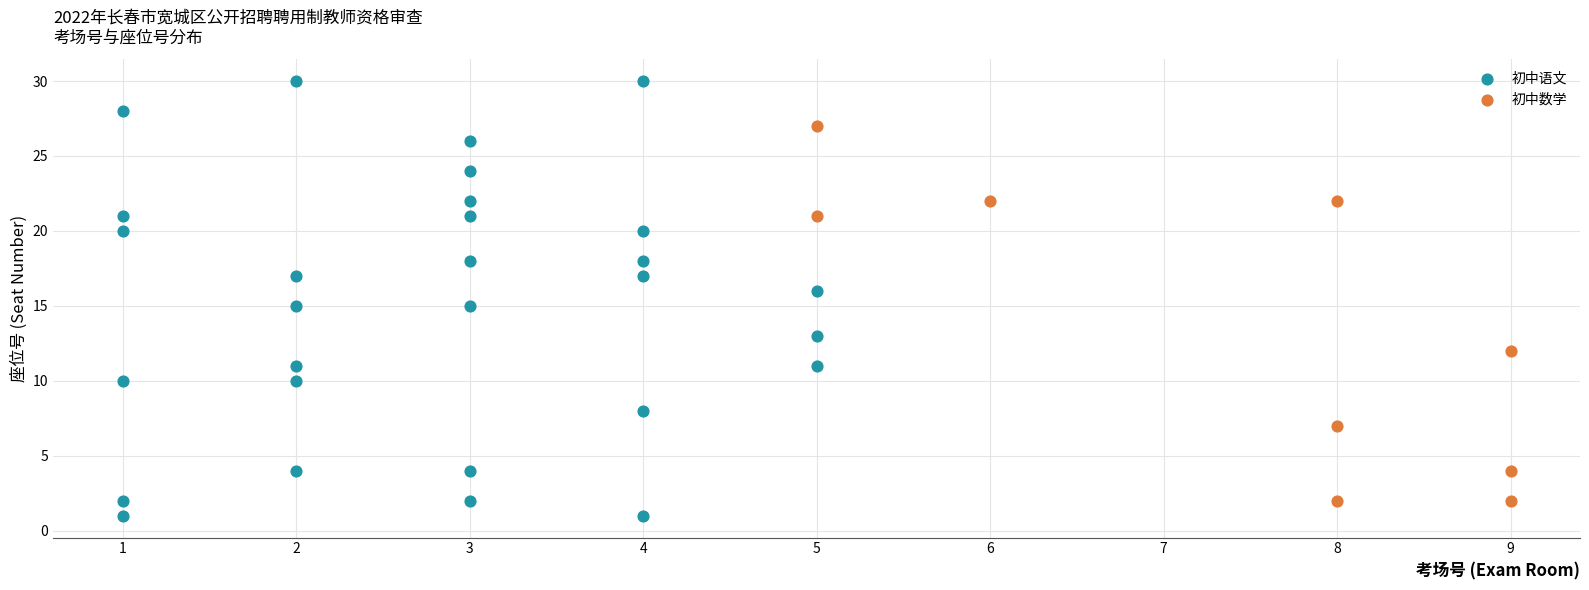

Which series has the largest Y range (max minus min)?

初中语文